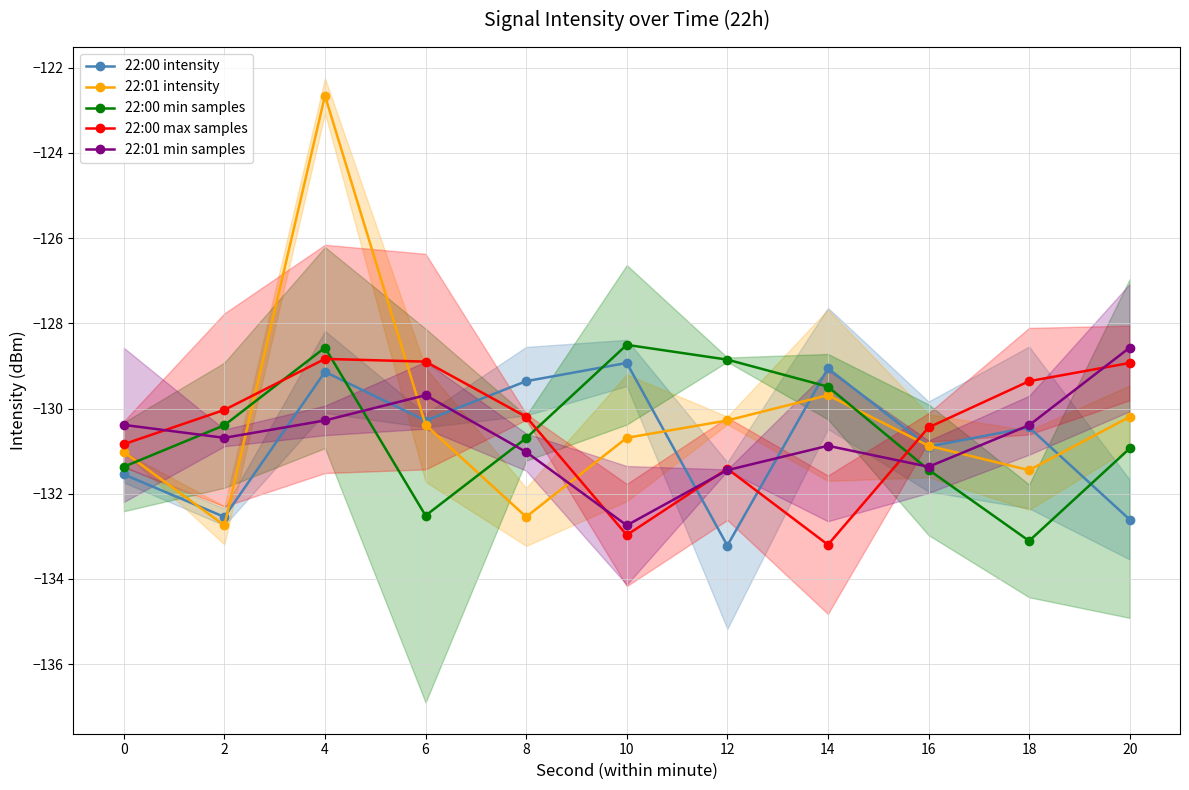

List the series in order of their peak value, highest first.

22:01 intensity, 22:00 min samples, 22:01 min samples, 22:00 max samples, 22:00 intensity